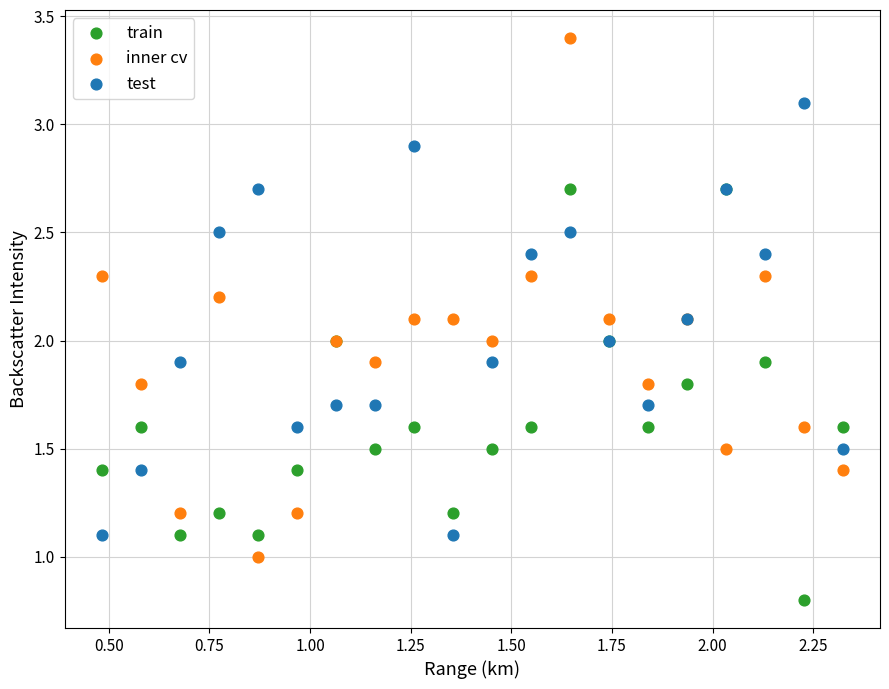

What is the X range (max minus min) for the scatter plot?

1.8